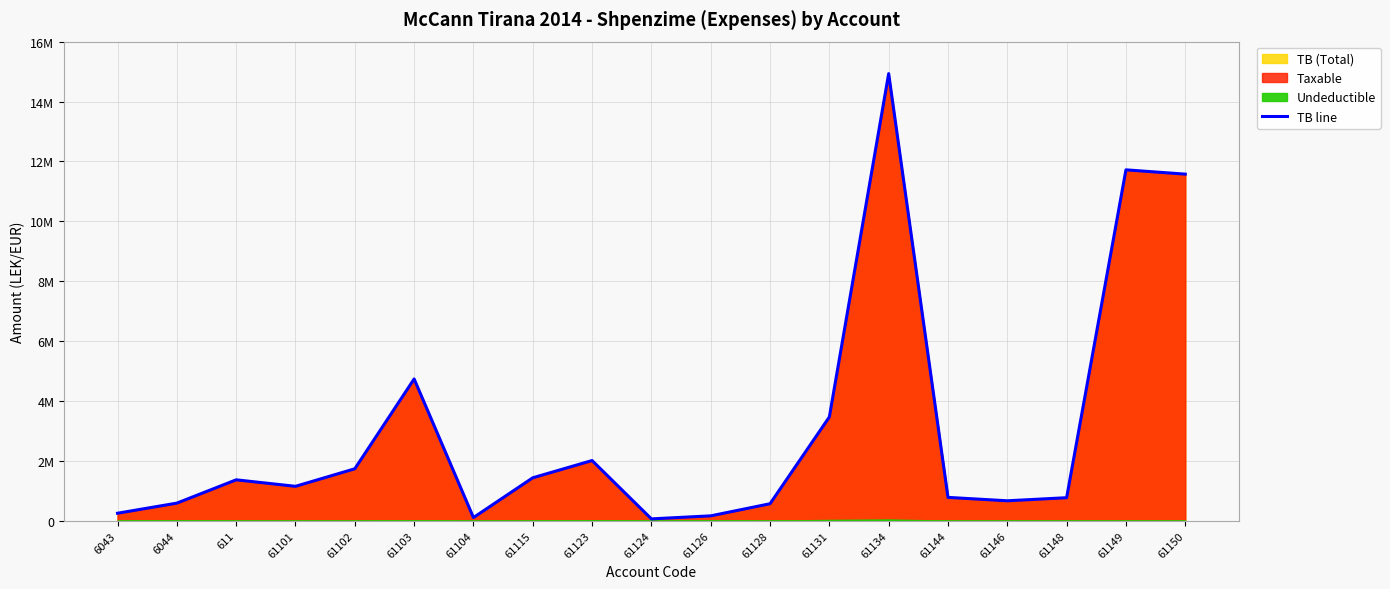

What is the sum of the values at 61148 and 61134?

15700239.7